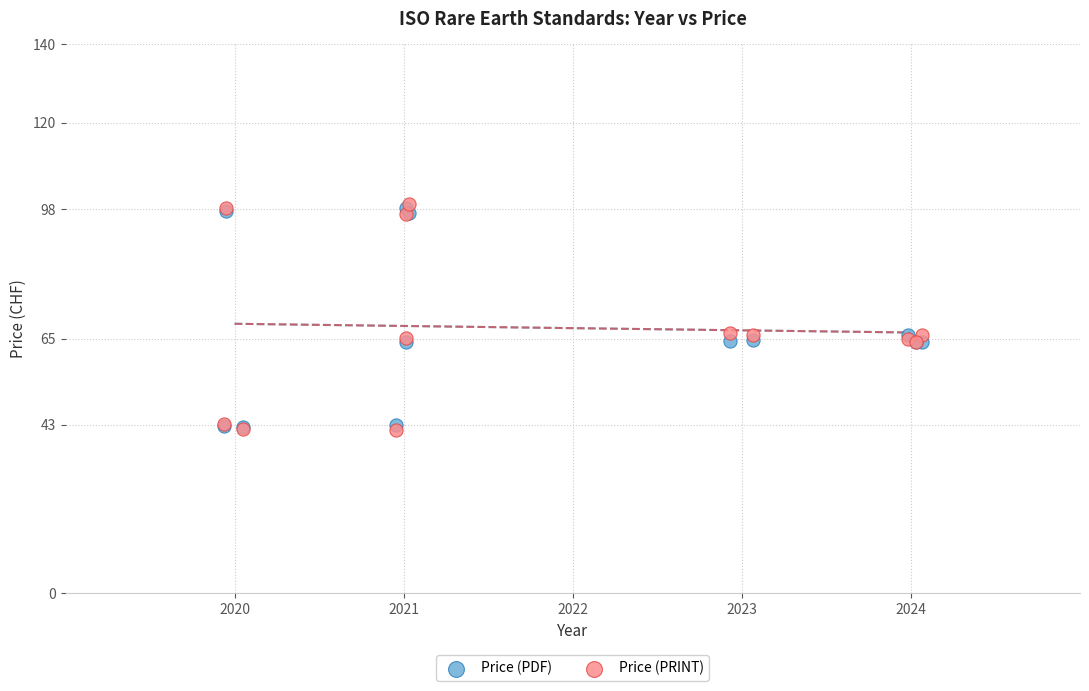

What are all the series names shown in the legend?

Price (PDF), Price (PRINT)